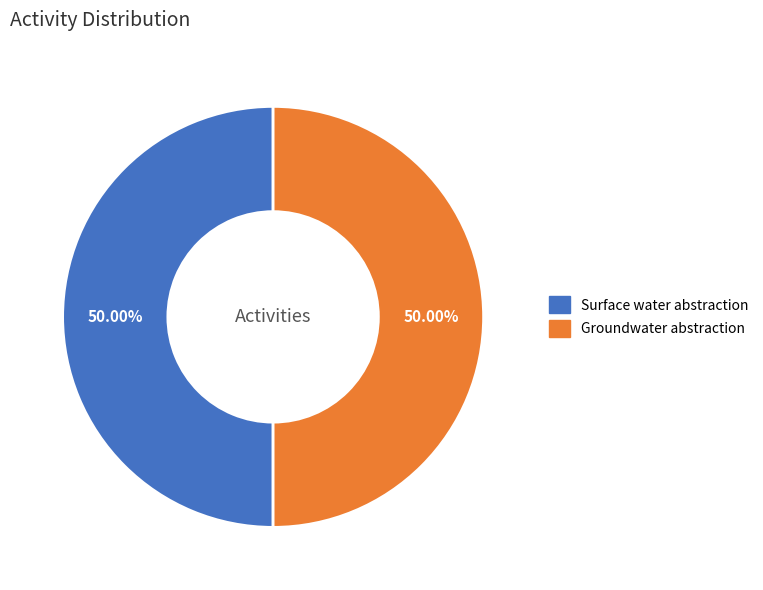

What is the ratio of the value at Surface water abstraction to the value at Groundwater abstraction?

1.0